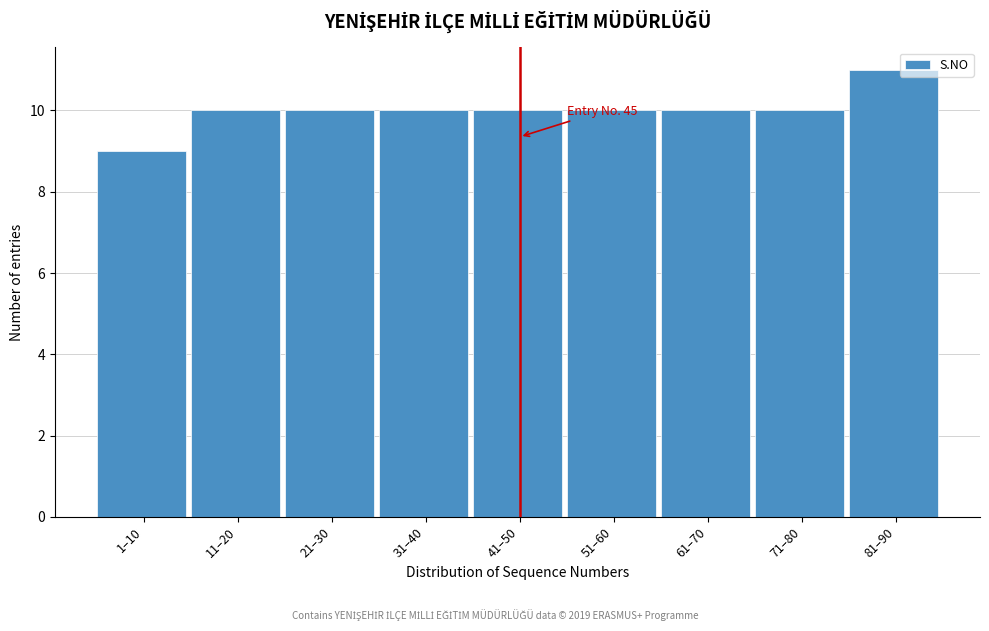

Reading left to right, transcribe all the data shown in this chart.

9	10	10	10	10	10	10	10	11